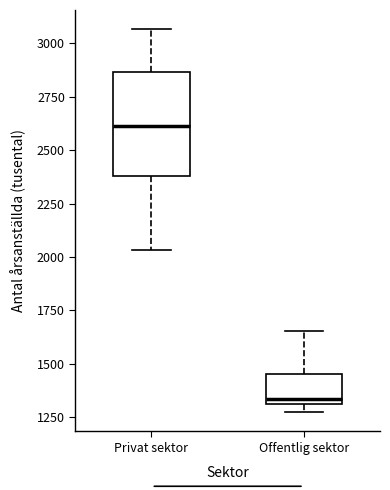

Reading left to right, read every box against the y-axis: the position of its median line, the range the box covers, and the ends of its whiskers. The values are not printed on the chart, so give them approximately, as read against the axis.

Privat sektor: median 2600, box 2400 to 2850, whiskers 2050 to 3050
Offentlig sektor: median 1350, box 1300 to 1450, whiskers 1250 to 1650